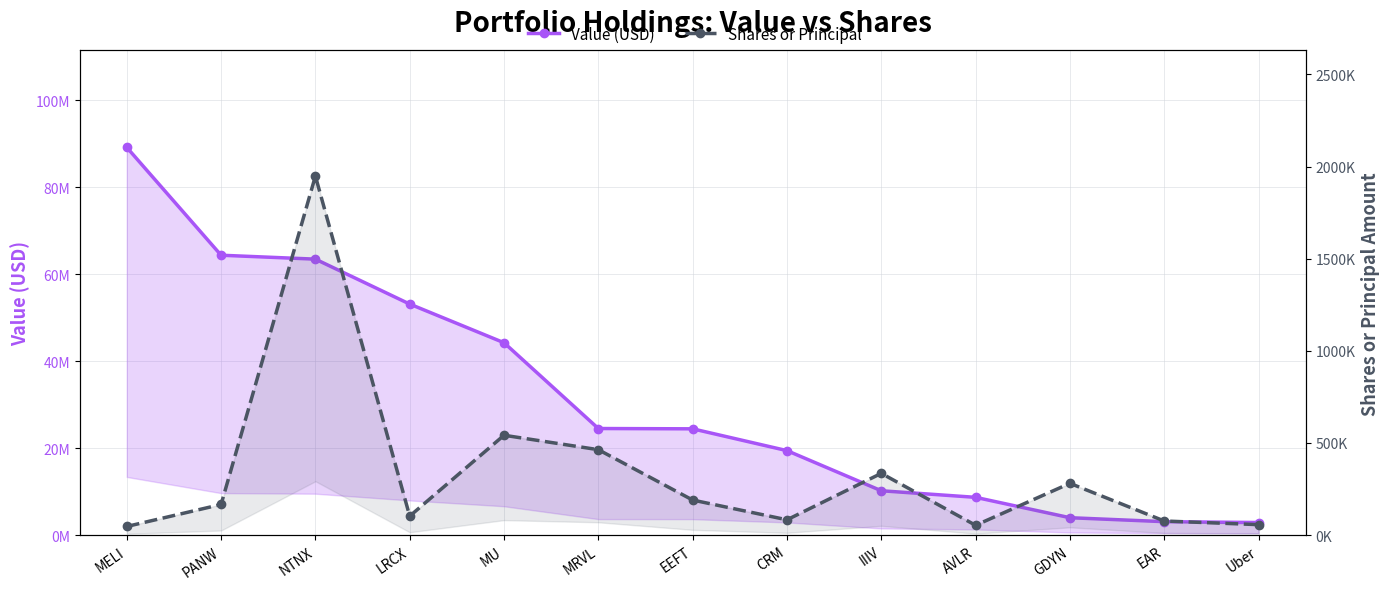

Where is Value (USD) nearest to the value 46013000?

MU